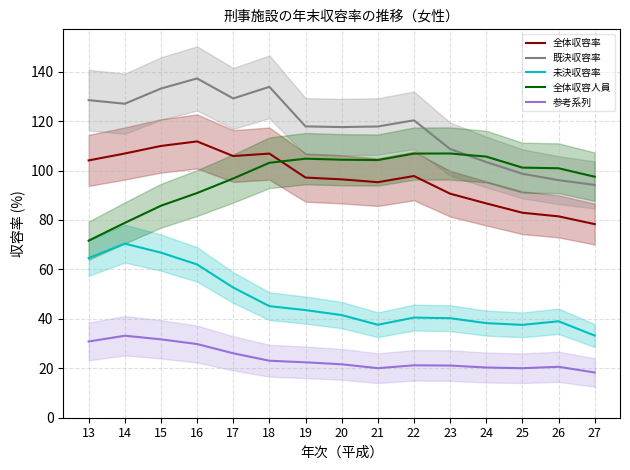

Rank the series at 16 from highest to lowest value.

既決収容率, 全体収容率, 全体収容人員, 未決収容率, 参考系列